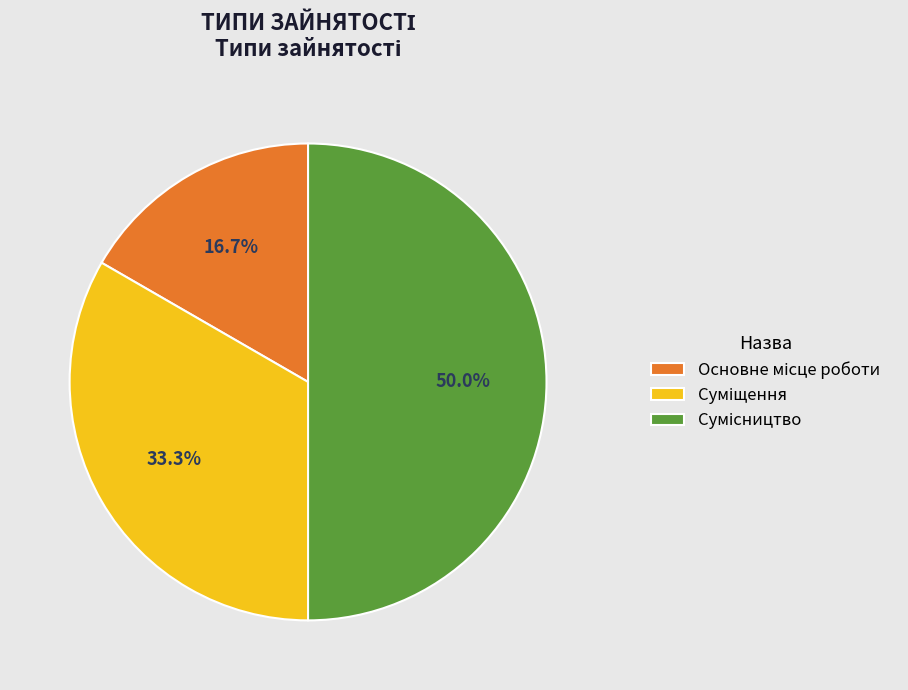

Count the number of slices in the pie.

3